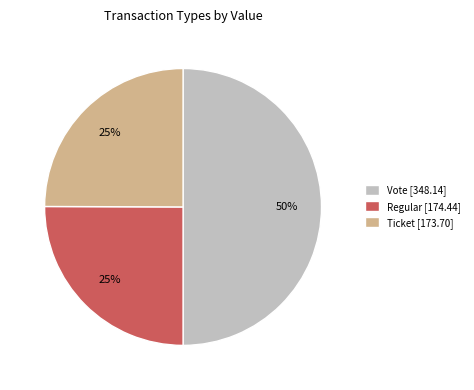

The Vote [348.14] slice represents 50% of the pie. True or false?

True